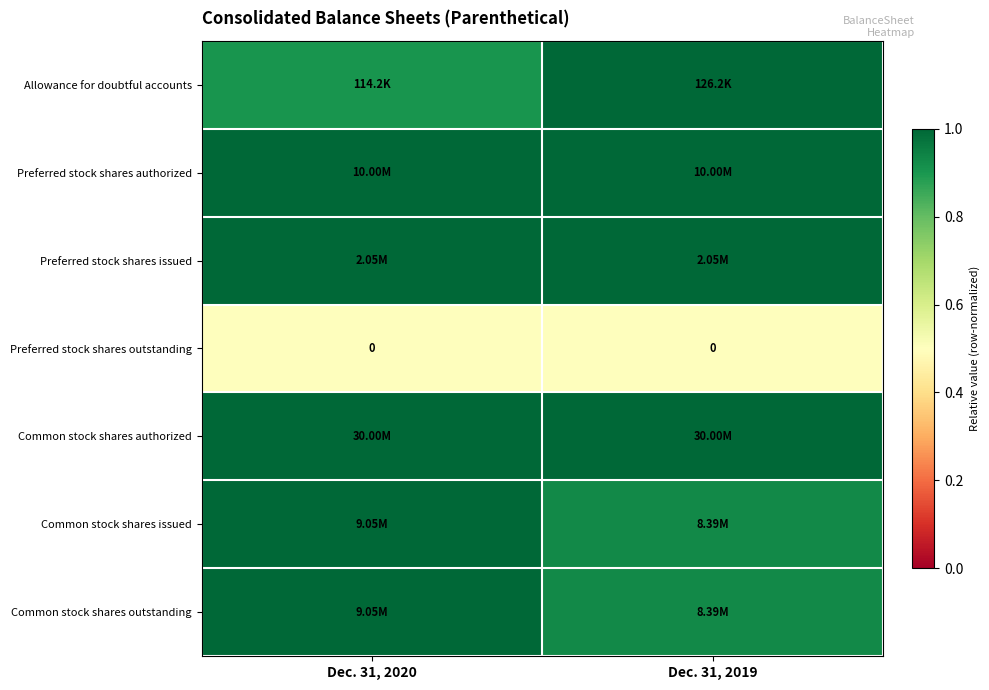

At which category is the sum across all series the highest?

Dec. 31, 2020